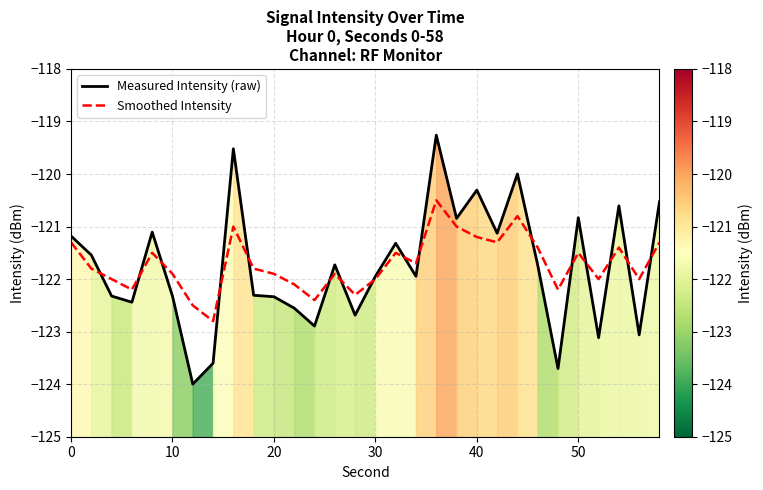

What is the highest value of the Smoothed Intensity series?

-120.5